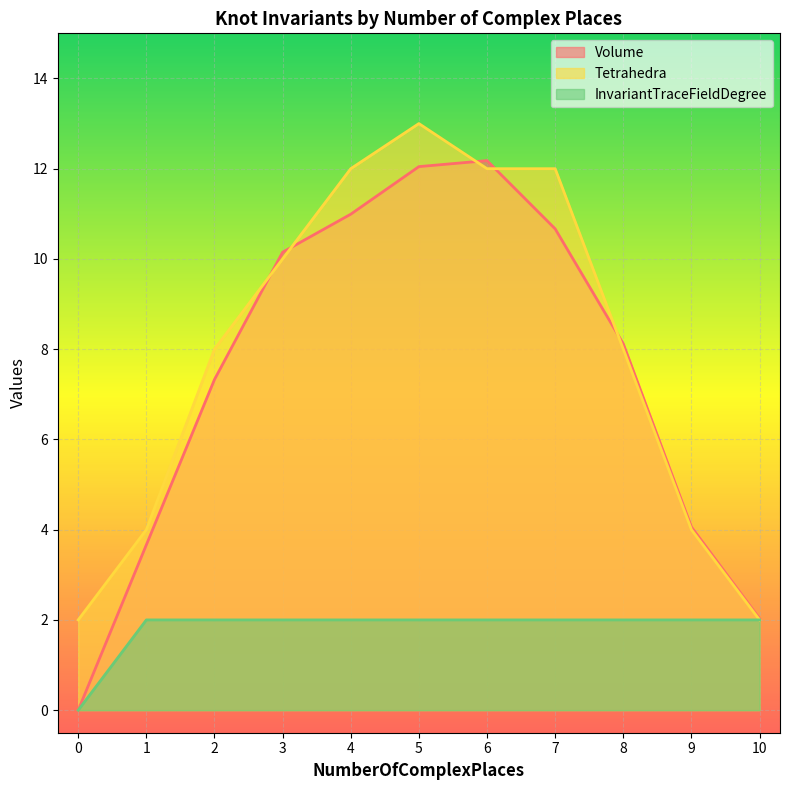

Between 9 and 4, which is larger?

4